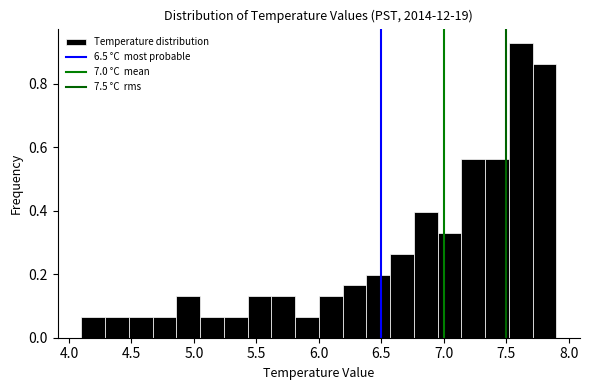

Read against the x-axis, roughly where is the centre of the tallest bar?

7.60